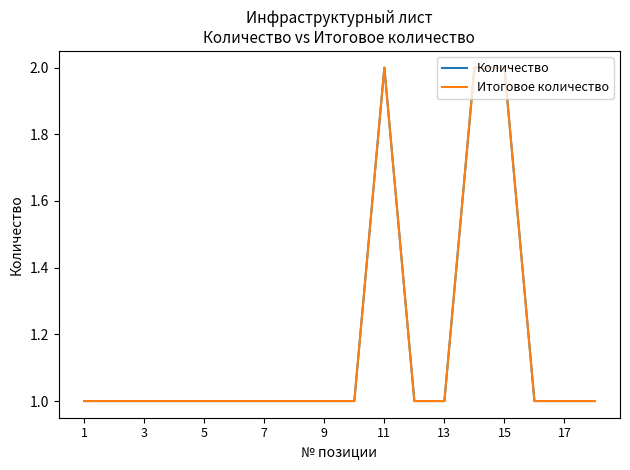

Is this an area chart (filled region under the line)?

No